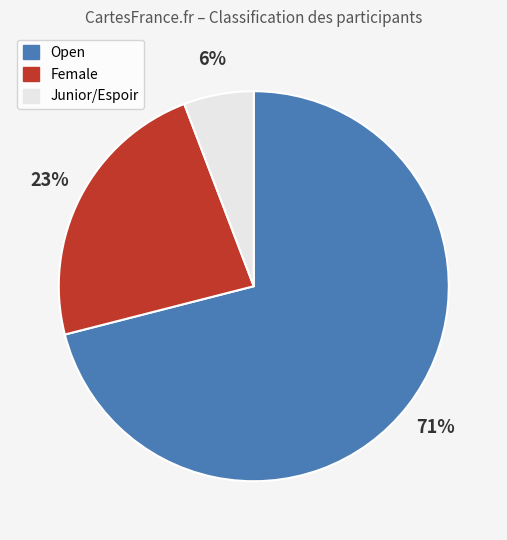

Is the sum of Female and Junior/Espoir greater than half?

No